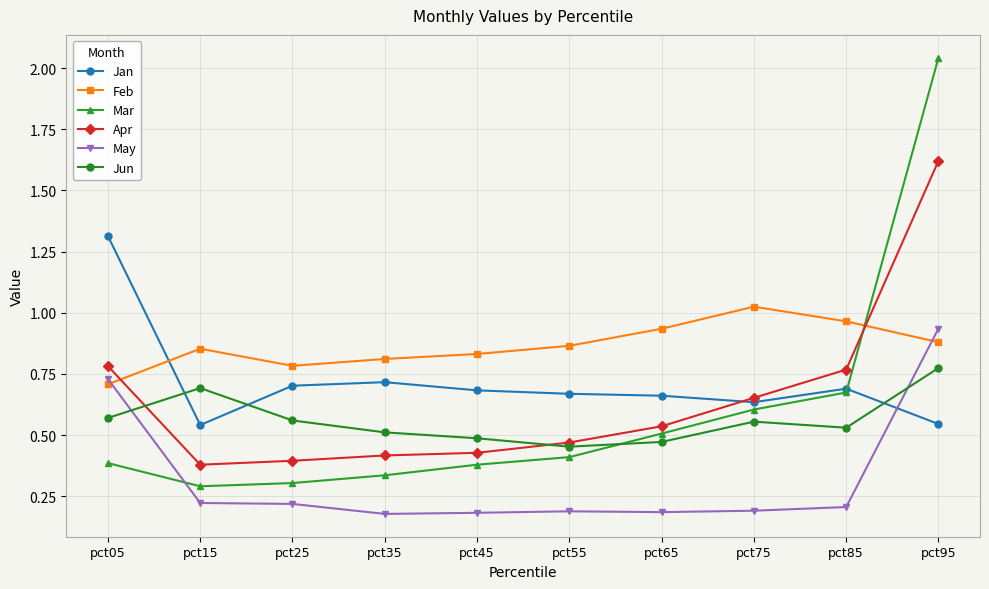

At which category does Jun reach its first local peak?

pct15